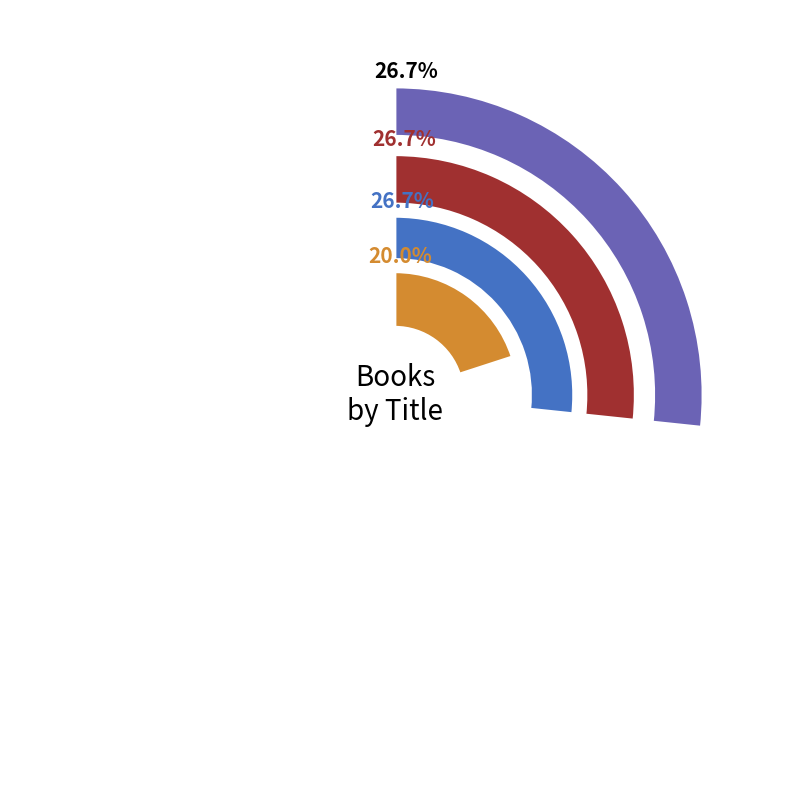

Which category has the biggest portion of the pie?

Legendborn